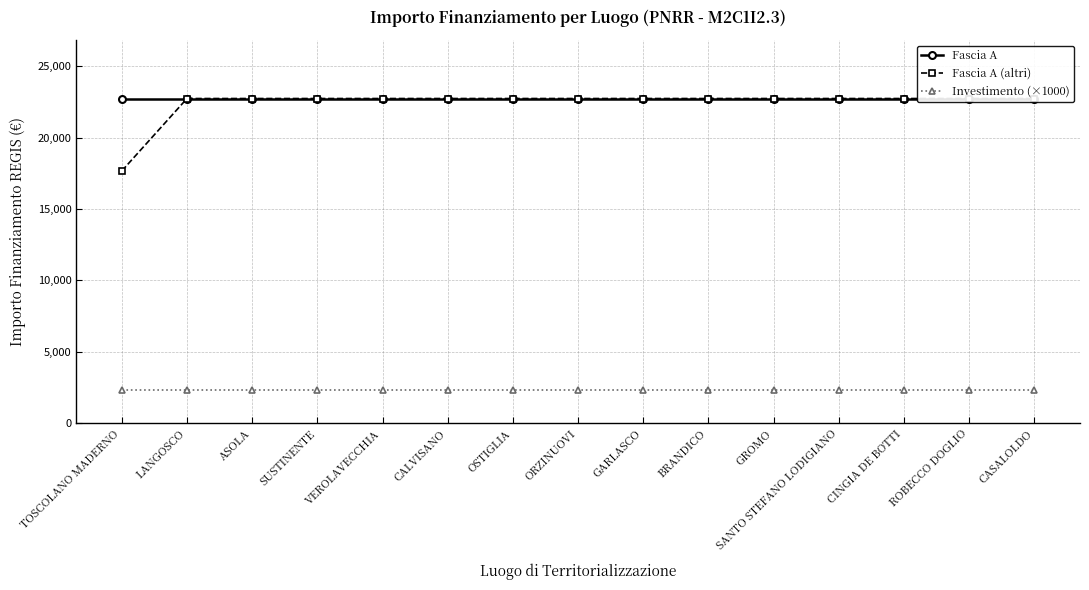

Between CALVISANO and SANTO STEFANO LODIGIANO, which is larger?

CALVISANO